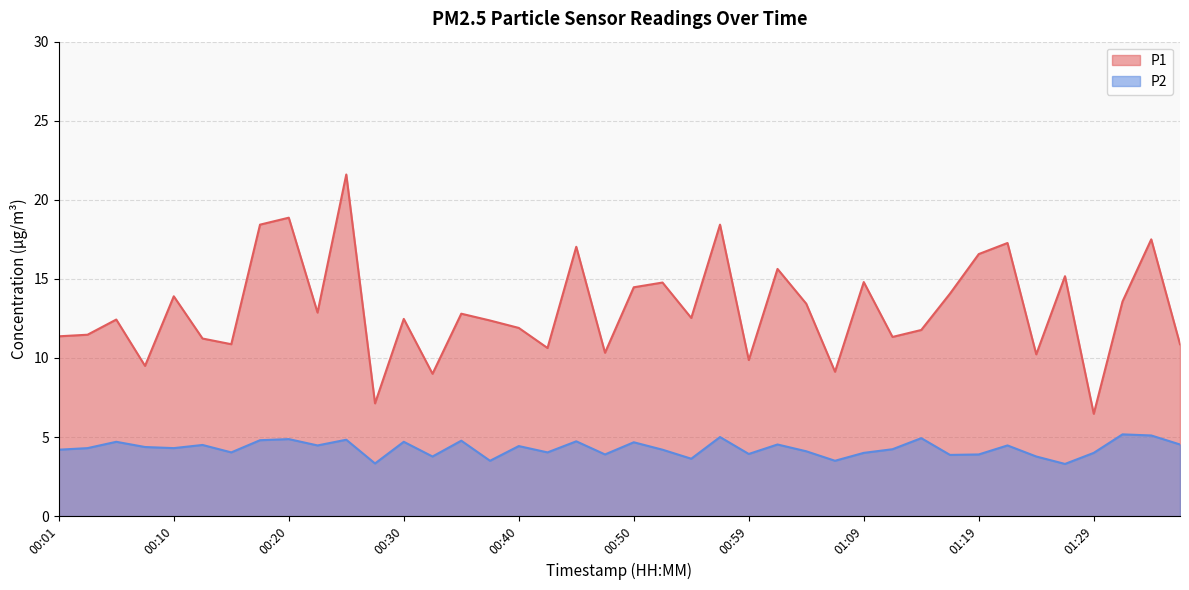

What is the average value of the P1 series?

13.1